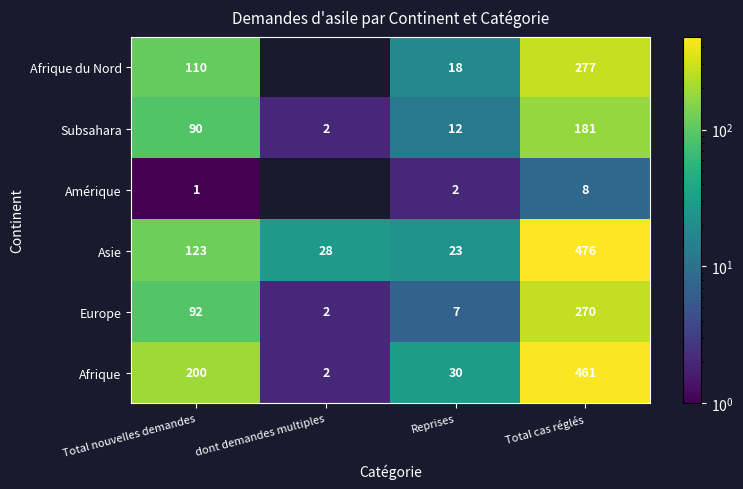

How many categories are shown in the chart?

4